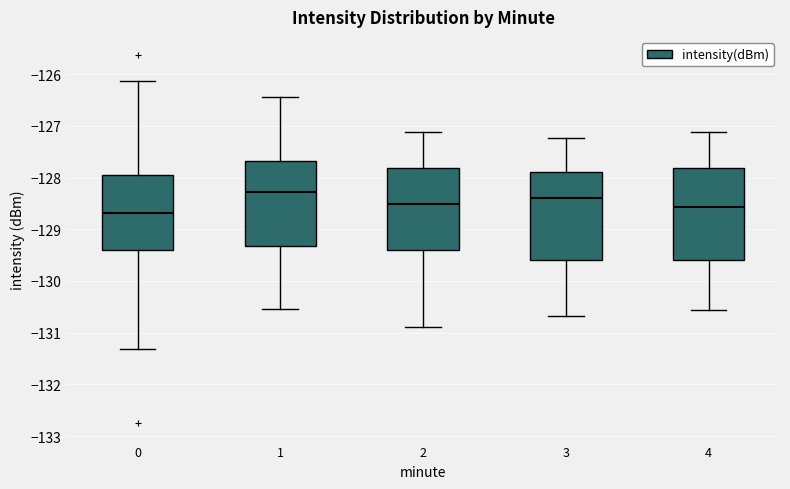

Reading left to right, read every box against the y-axis: the position of its median line, the range the box covers, and the ends of its whiskers. The values are not printed on the chart, so give them approximately, as read against the axis.

0: median -128.7, box -129.4 to -127.9, whiskers -131.3 to -126.1
1: median -128.3, box -129.3 to -127.7, whiskers -130.5 to -126.4
2: median -128.5, box -129.4 to -127.8, whiskers -130.9 to -127.1
3: median -128.4, box -129.6 to -127.9, whiskers -130.7 to -127.2
4: median -128.6, box -129.6 to -127.8, whiskers -130.6 to -127.1